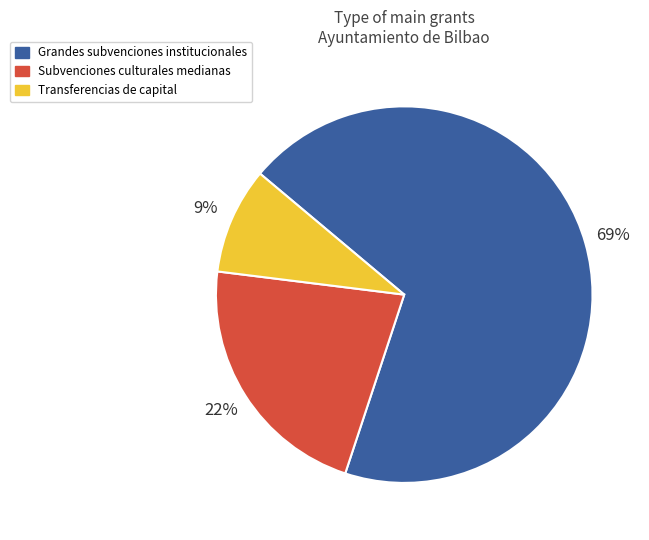

Count the number of slices in the pie.

3